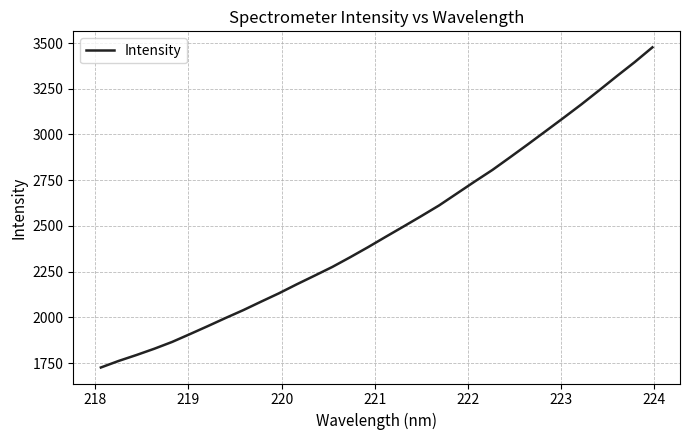

What is the sum of all values?

79334.9